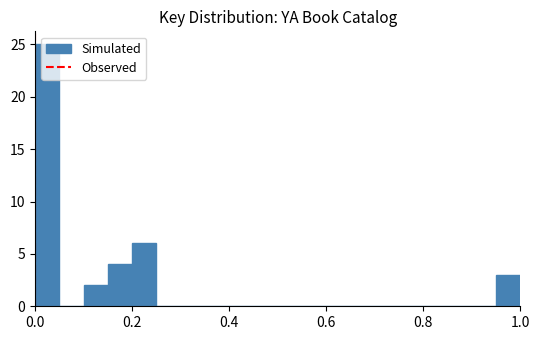

Around what value on the x-axis is the tallest bar? Give the approximate position of its centre, as read against the axis.

0.02